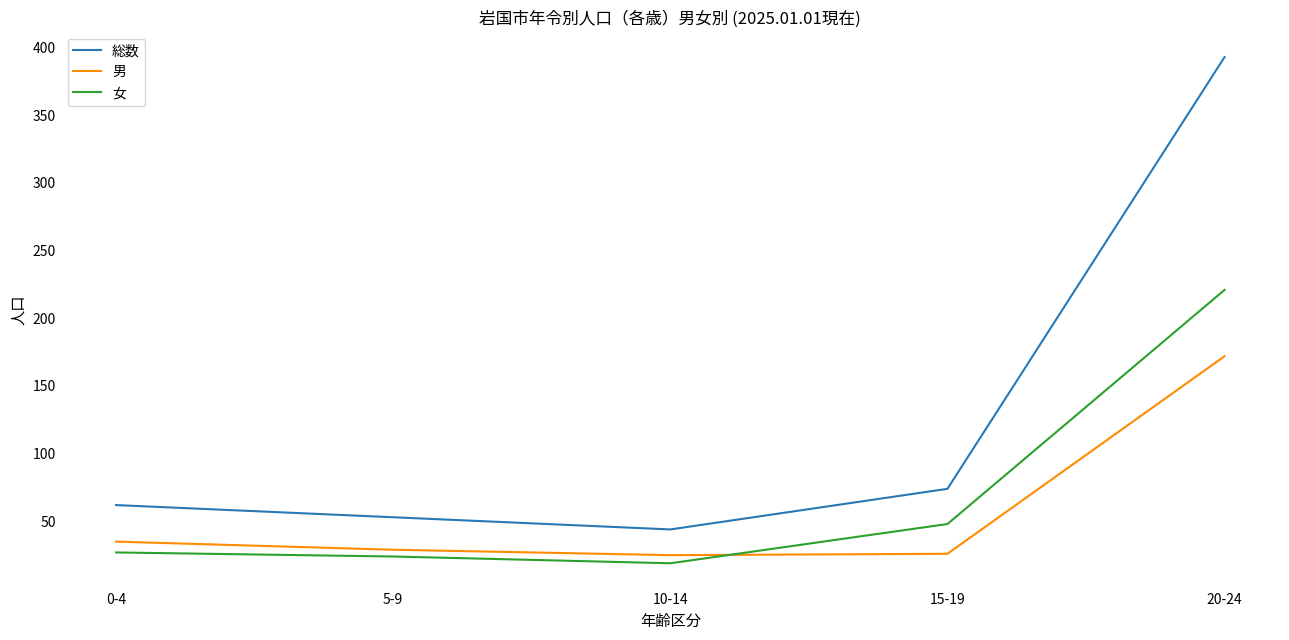

What is the difference between the maximum and second lowest values in the 女 series?

197